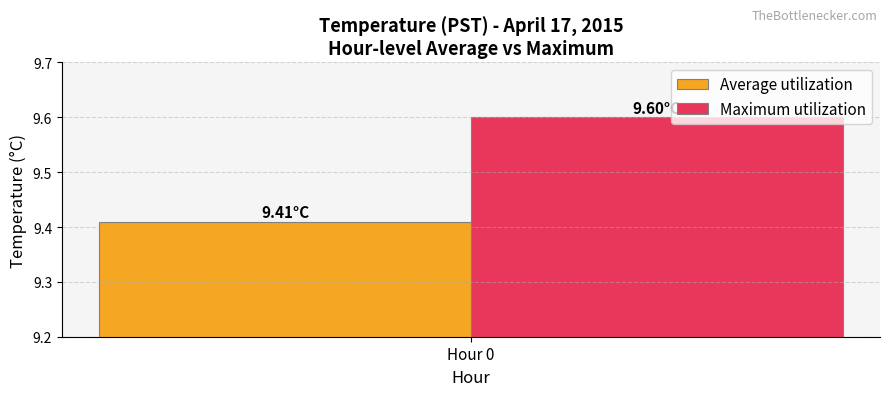

Which series has the largest range (max minus min)?

Average utilization